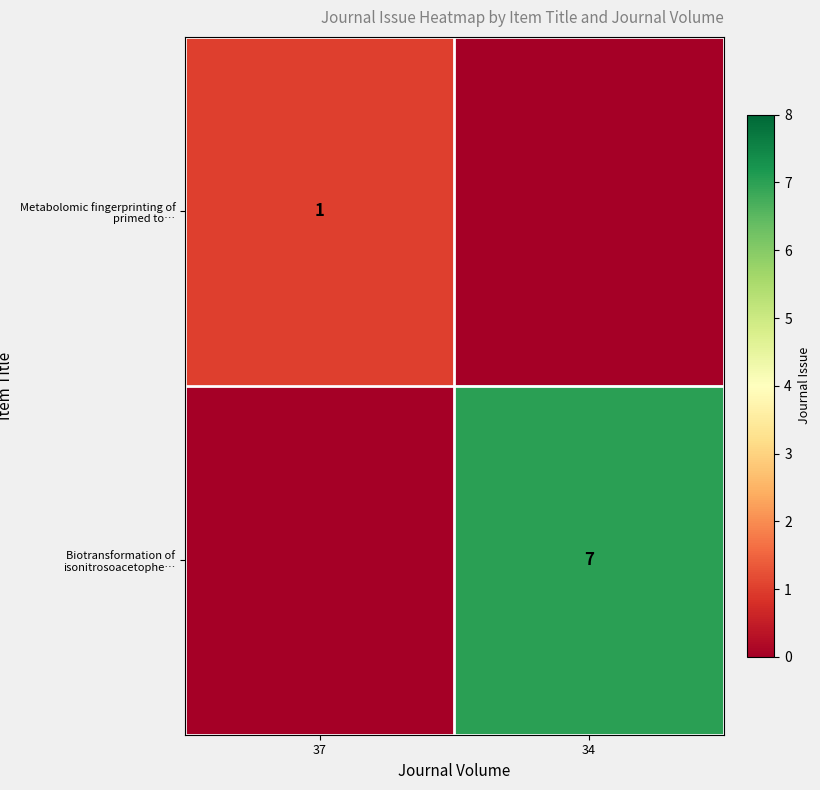

True or false: Biotransformation of isonitrosoacetophe… has a value of 7 at 34.

True